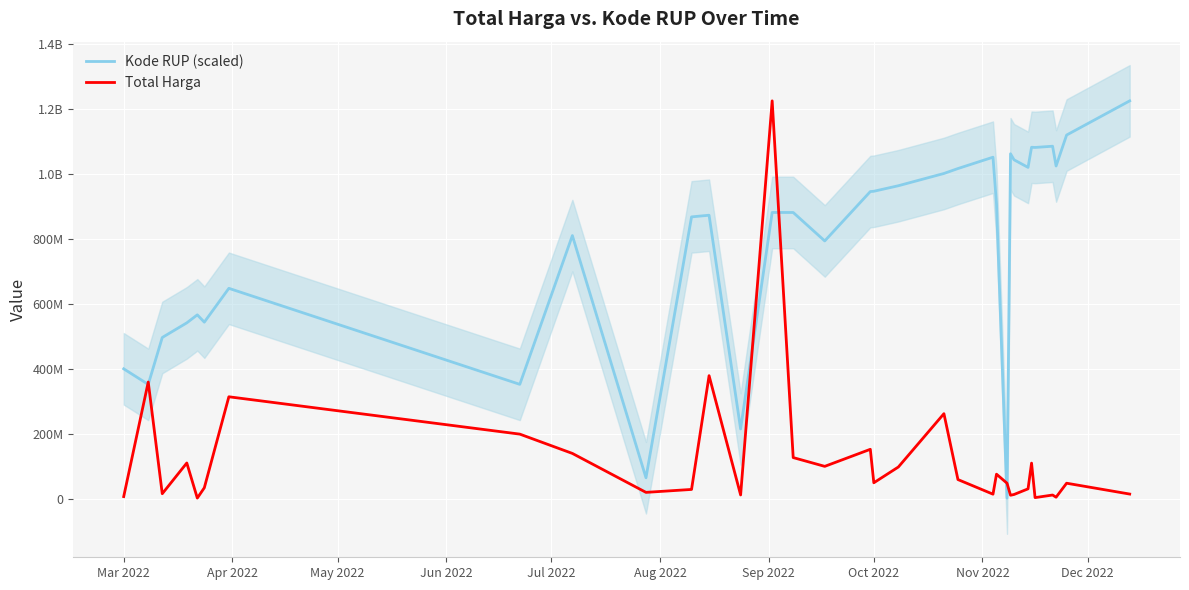

Which series has the widest spread of values?

Kode RUP (scaled)